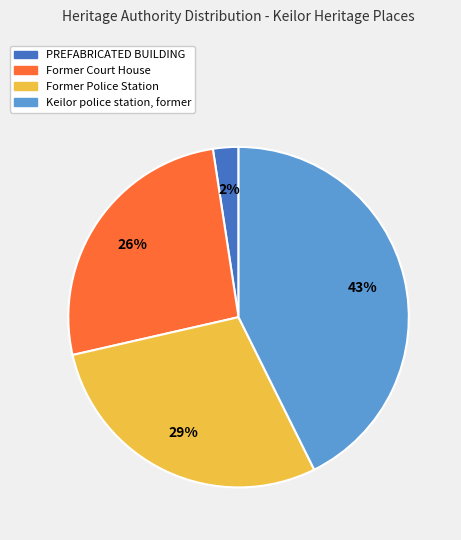

To the nearest percent, what portion does PREFABRICATED BUILDING represent?

2%